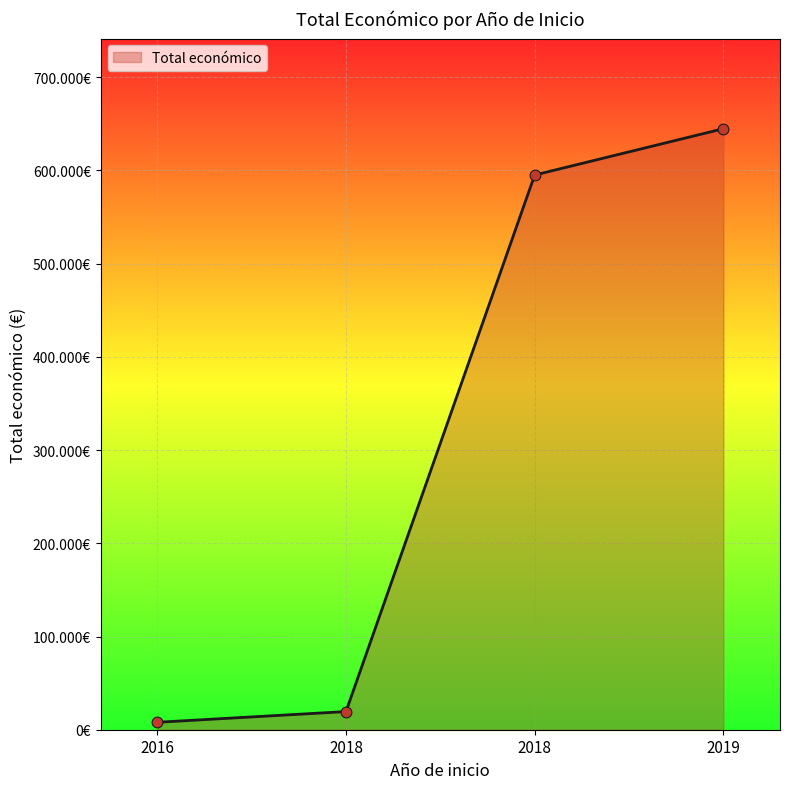

Approximately how many times larger is the value at 2018 compared to 2019?

0.9